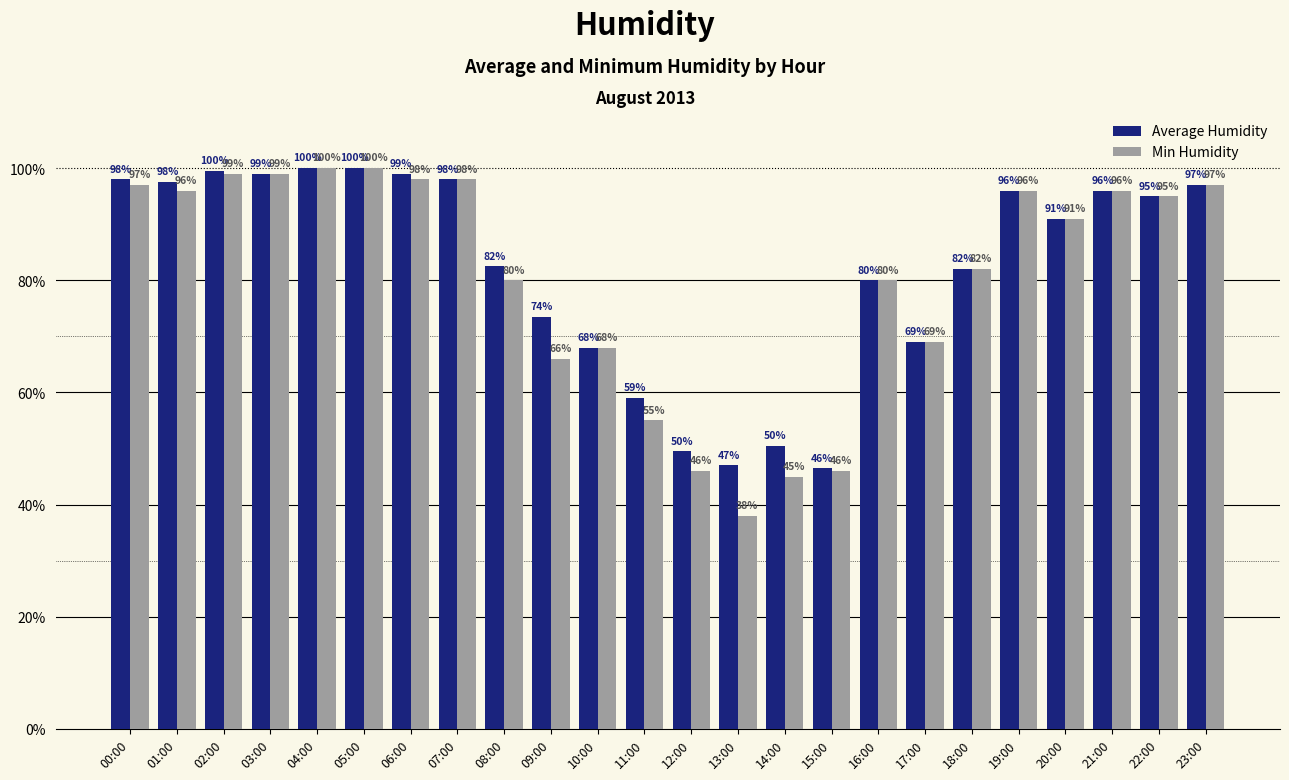

What is the minimum value for Min Humidity?

38.0